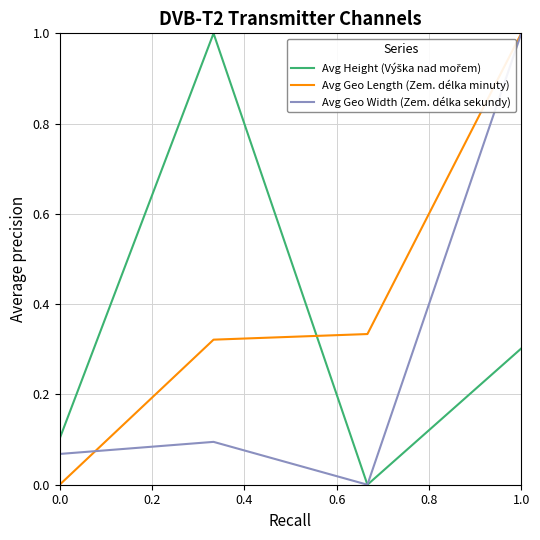

What is the maximum value shown in the chart?

1.0